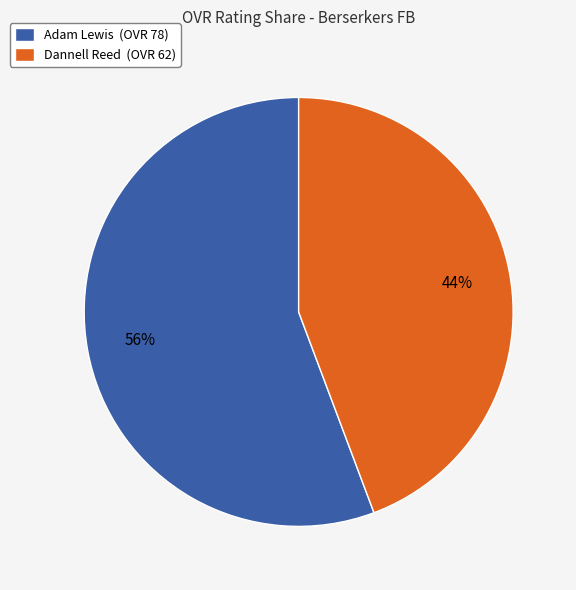

What percentage is the Dannell Reed slice, to the nearest percent?

44%